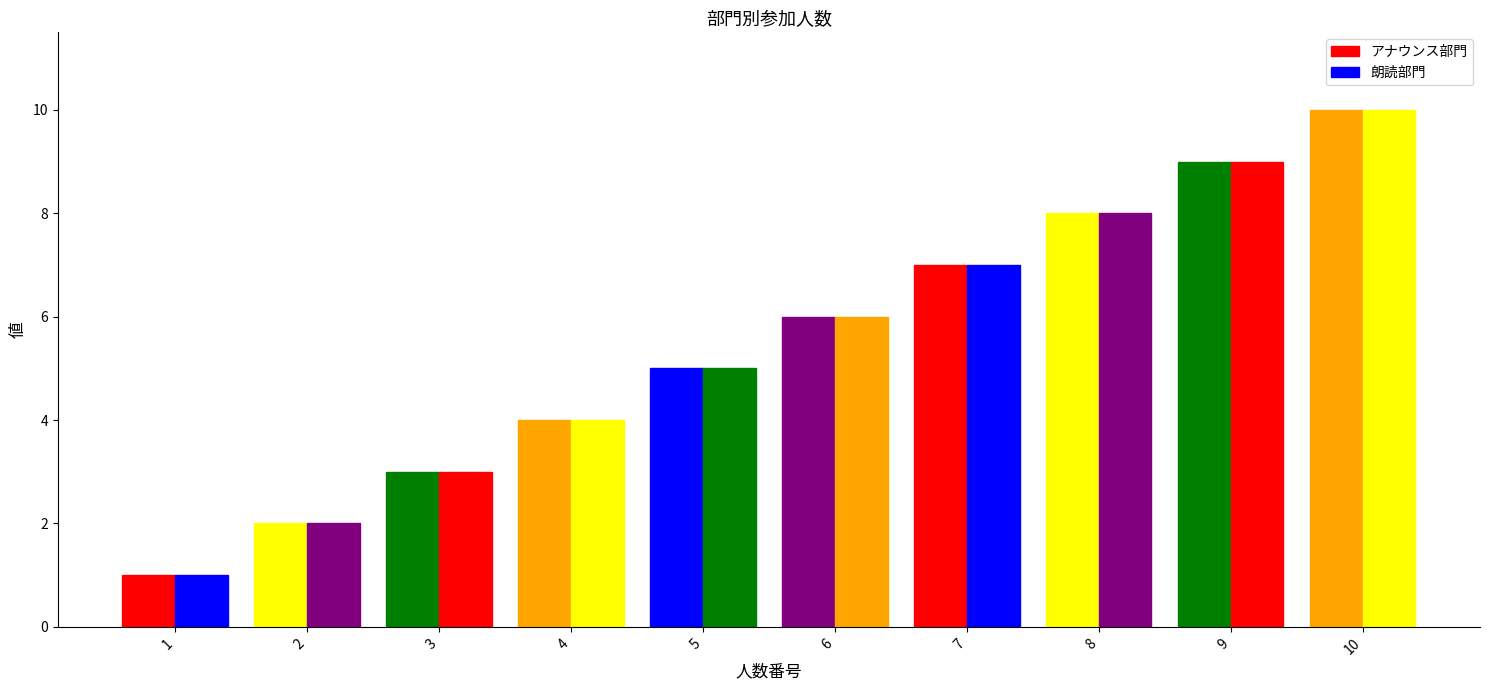

Which category has the lowest value across all series?

1